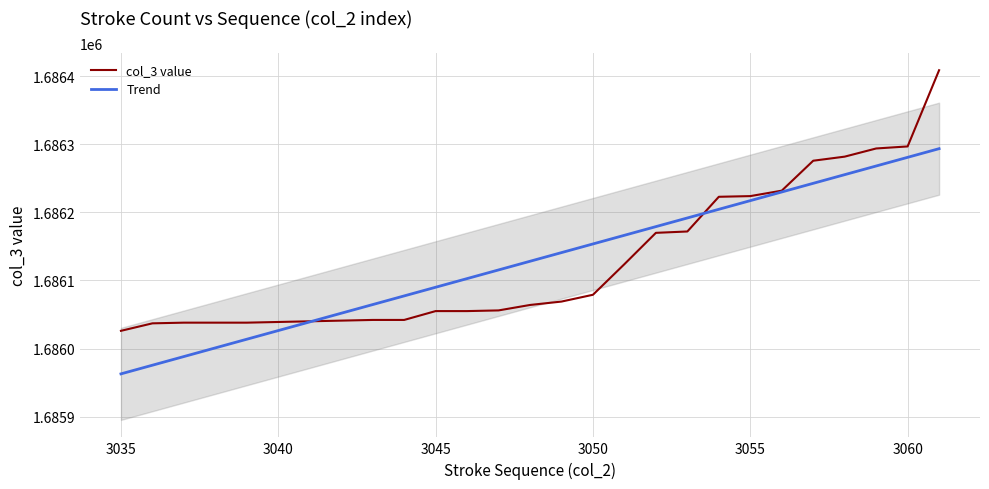

True or false: col_3 value has more than 2 points higher than both neighbors.

False